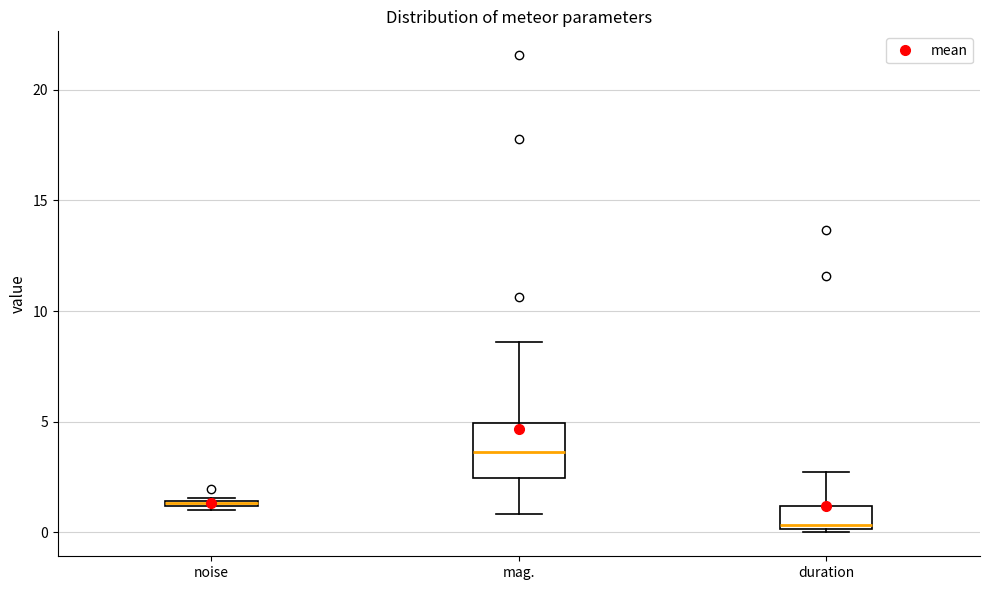

Which box's median line is the highest?

mag.